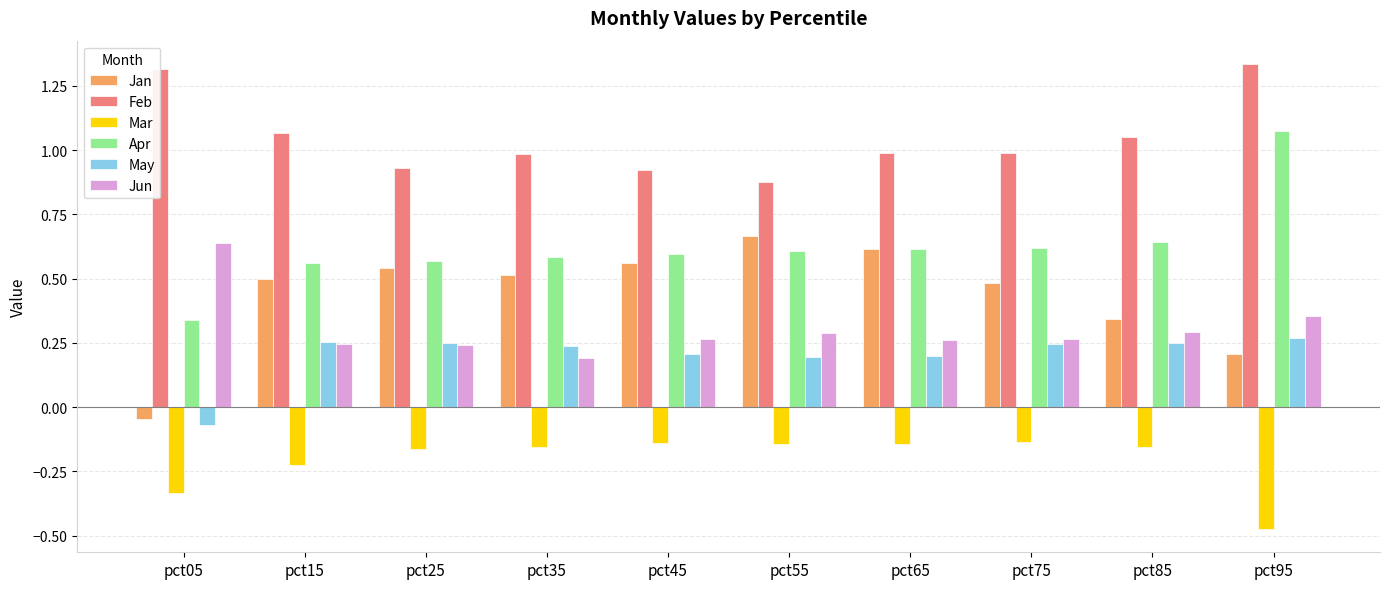

True or false: May has a value of 0.3 at pct55.

False